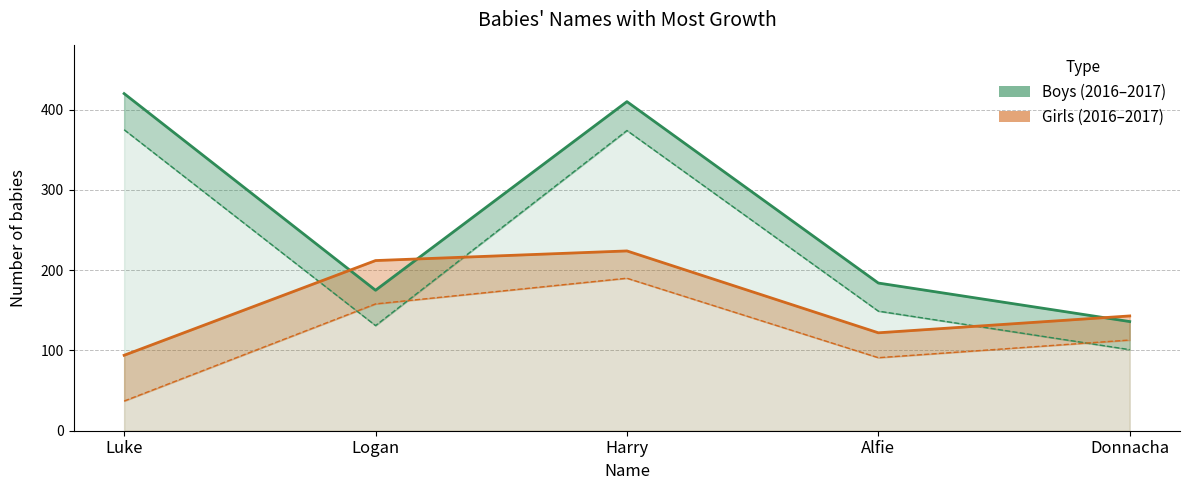

Is the value of Boys 2017 at Harry greater than the value of Boys 2016 at Donnacha?

Yes